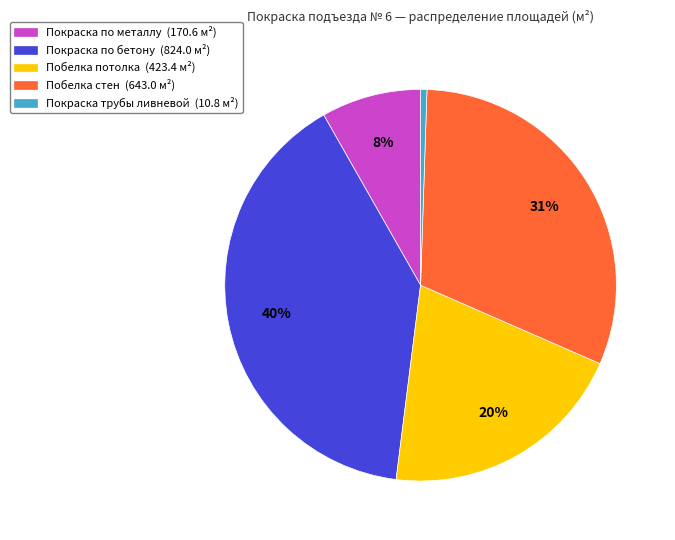

What is the smallest slice in the pie chart?

Покраска трубы ливневой